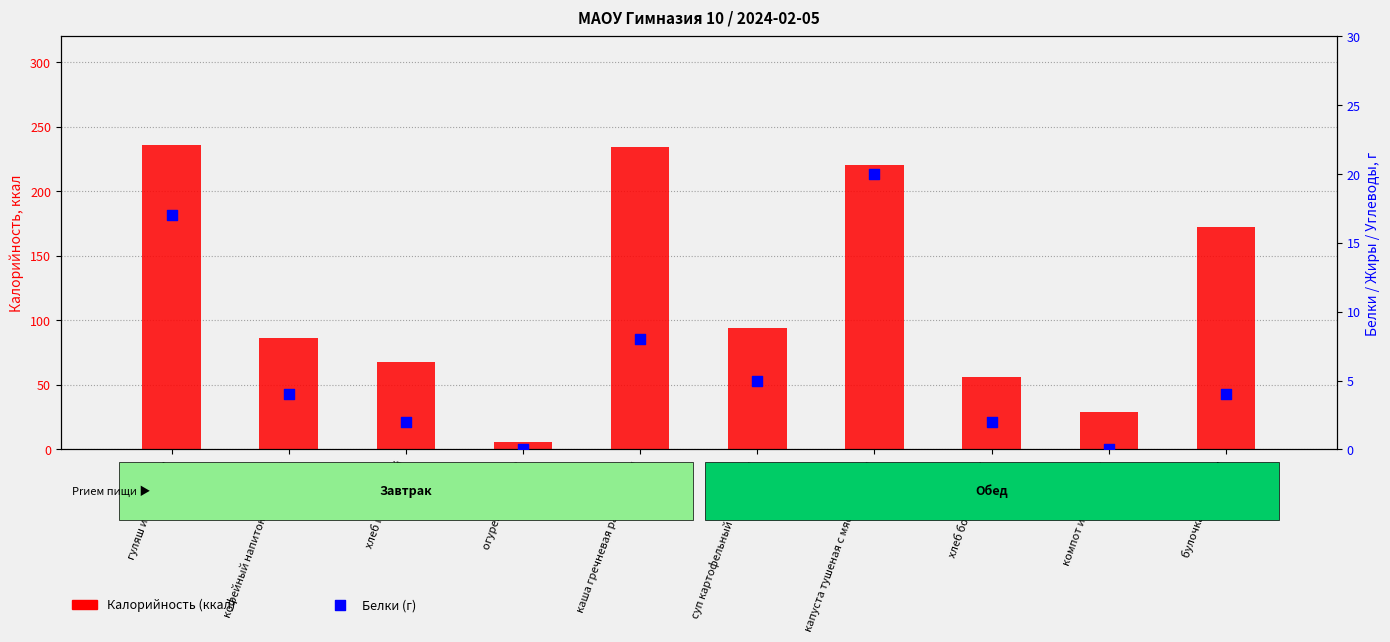

Which series contains the highest Y value?

Калорийность